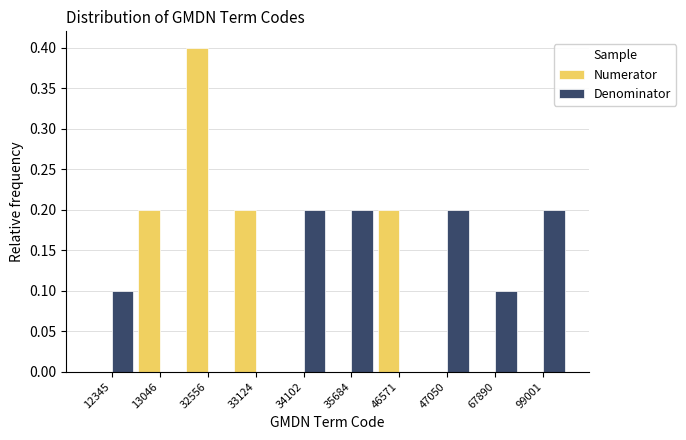

Reading left to right, transcribe all the data shown in this chart.

Numerator: 12345=0.0	13046=0.2	32556=0.4	33124=0.2	34102=0.0	35684=0.0	46571=0.2	47050=0.0	67890=0.0	99001=0.0
Denominator: 12345=0.1	13046=0.0	32556=0.0	33124=0.0	34102=0.2	35684=0.2	46571=0.0	47050=0.2	67890=0.1	99001=0.2